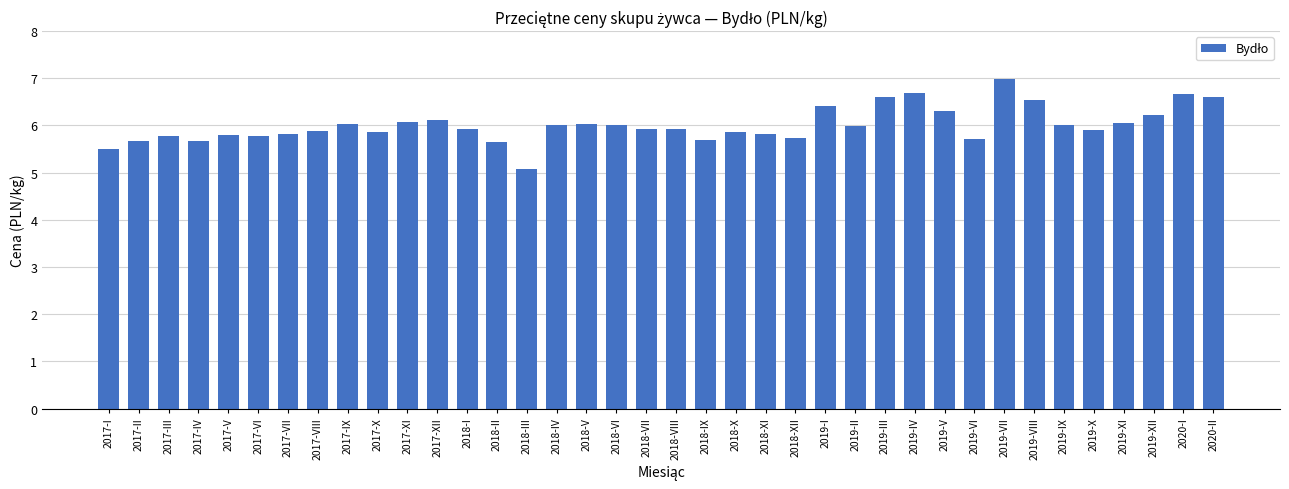

What is the difference between the maximum and minimum values?

1.9